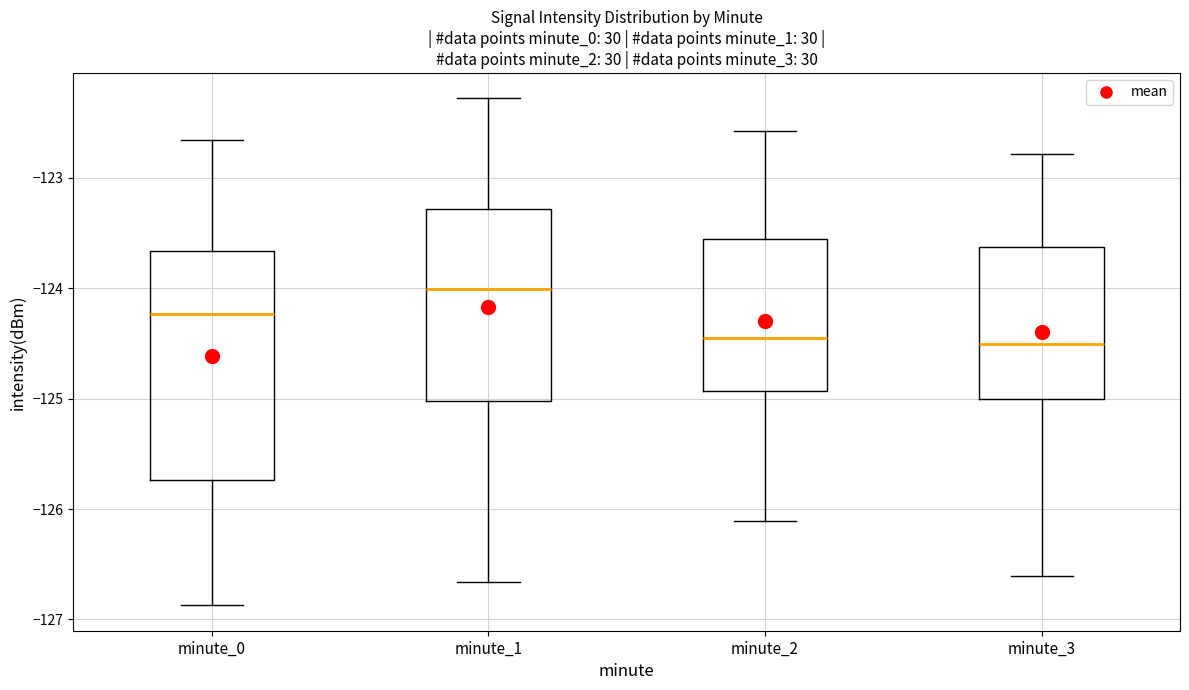

Reading left to right, read every box against the y-axis: the position of its median line, the range the box covers, and the ends of its whiskers. The values are not printed on the chart, so give them approximately, as read against the axis.

minute_0: median -124.2, box -125.7 to -123.7, whiskers -126.9 to -122.7
minute_1: median -124.0, box -125.0 to -123.3, whiskers -126.7 to -122.3
minute_2: median -124.5, box -124.9 to -123.6, whiskers -126.1 to -122.6
minute_3: median -124.5, box -125.0 to -123.6, whiskers -126.6 to -122.8